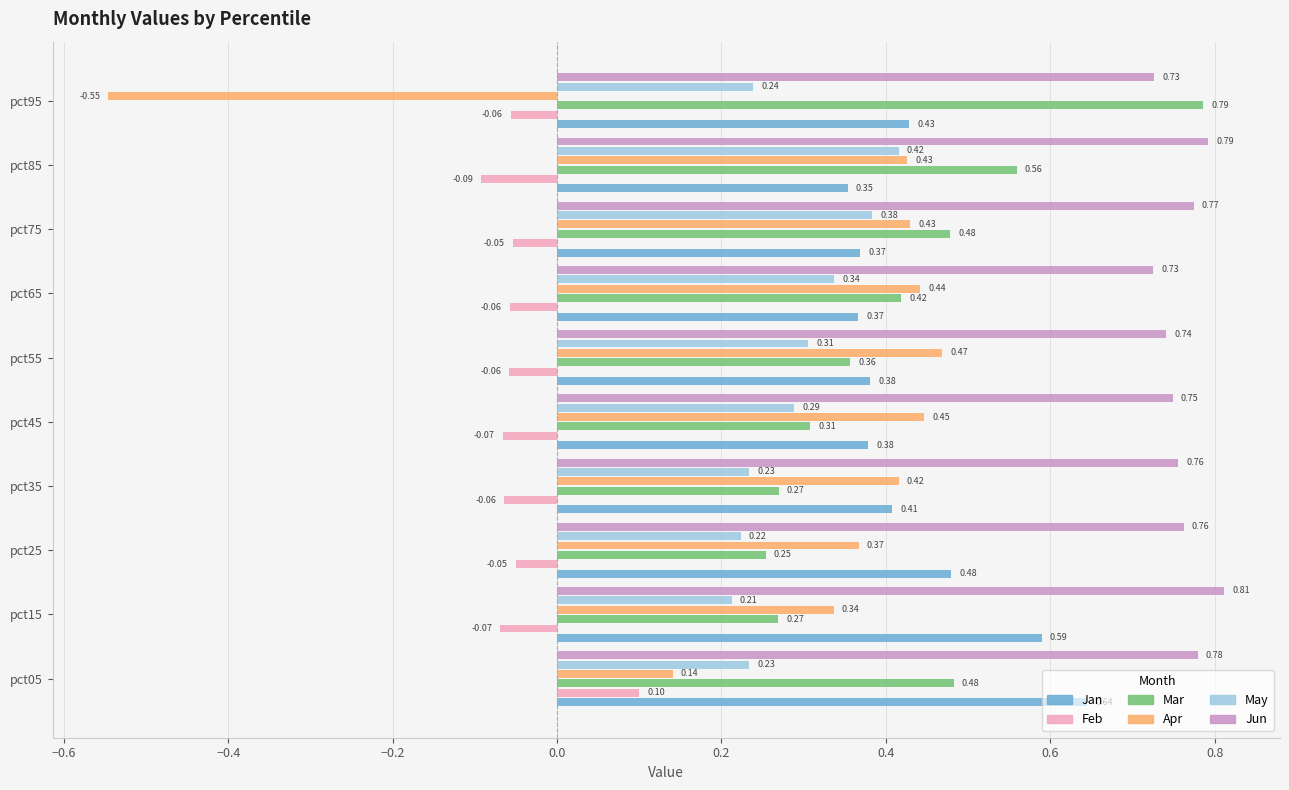

Rank the series at pct45 from highest to lowest value.

Jun, Apr, Jan, Mar, May, Feb